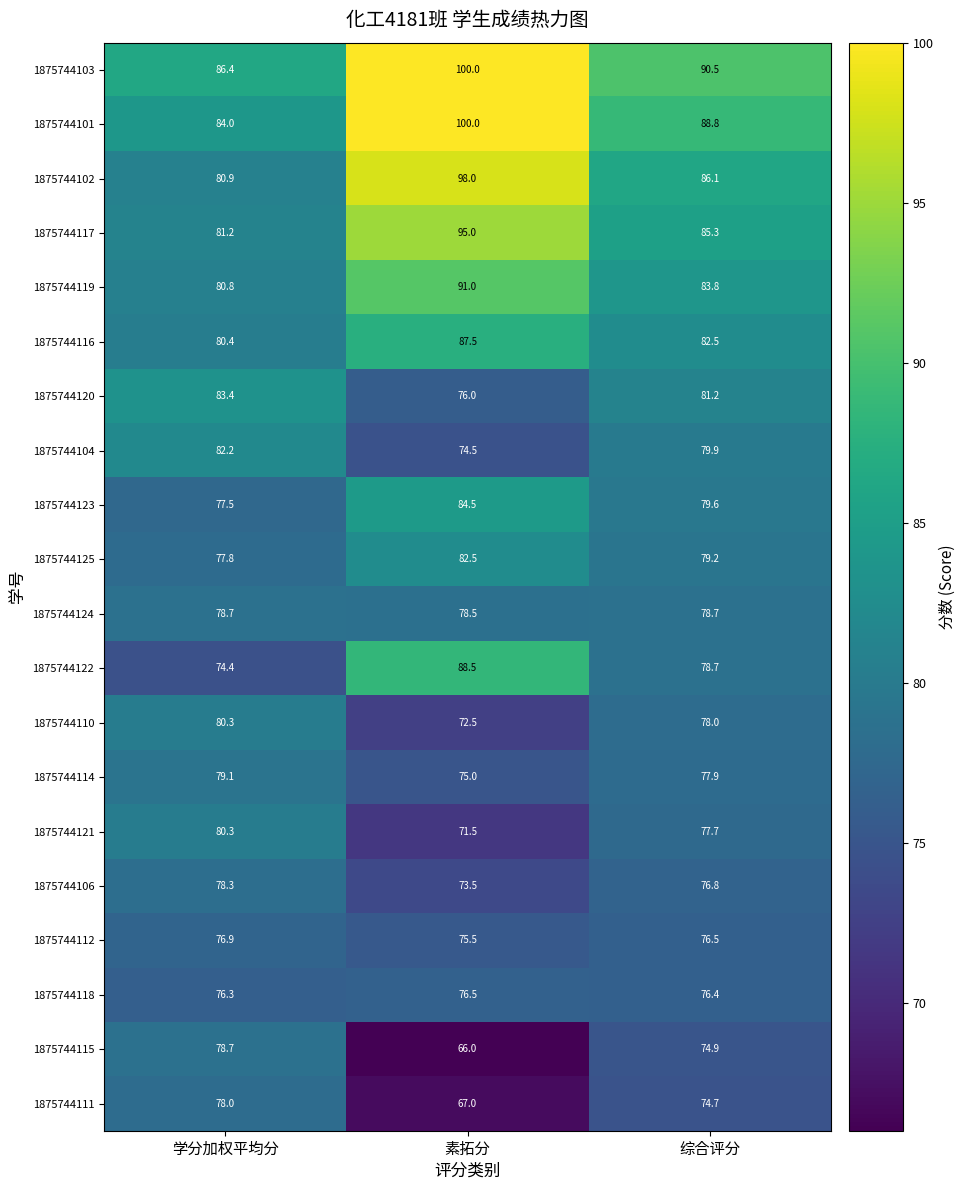

Which series changed the most between 素拓分 and 综合评分?

1875744102